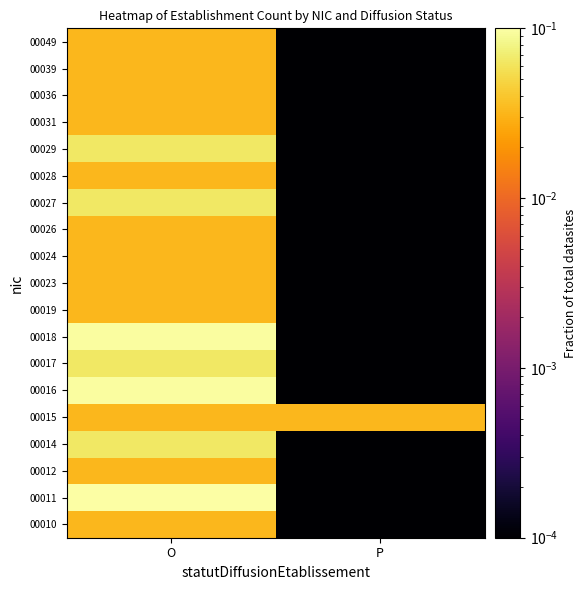

How many categories are shown in the chart?

2